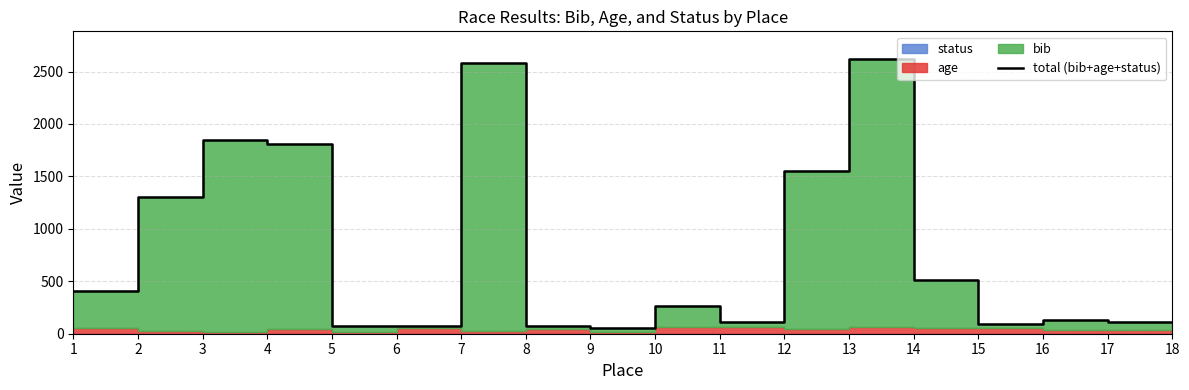

What is the change in value from 10 to 18?

-155